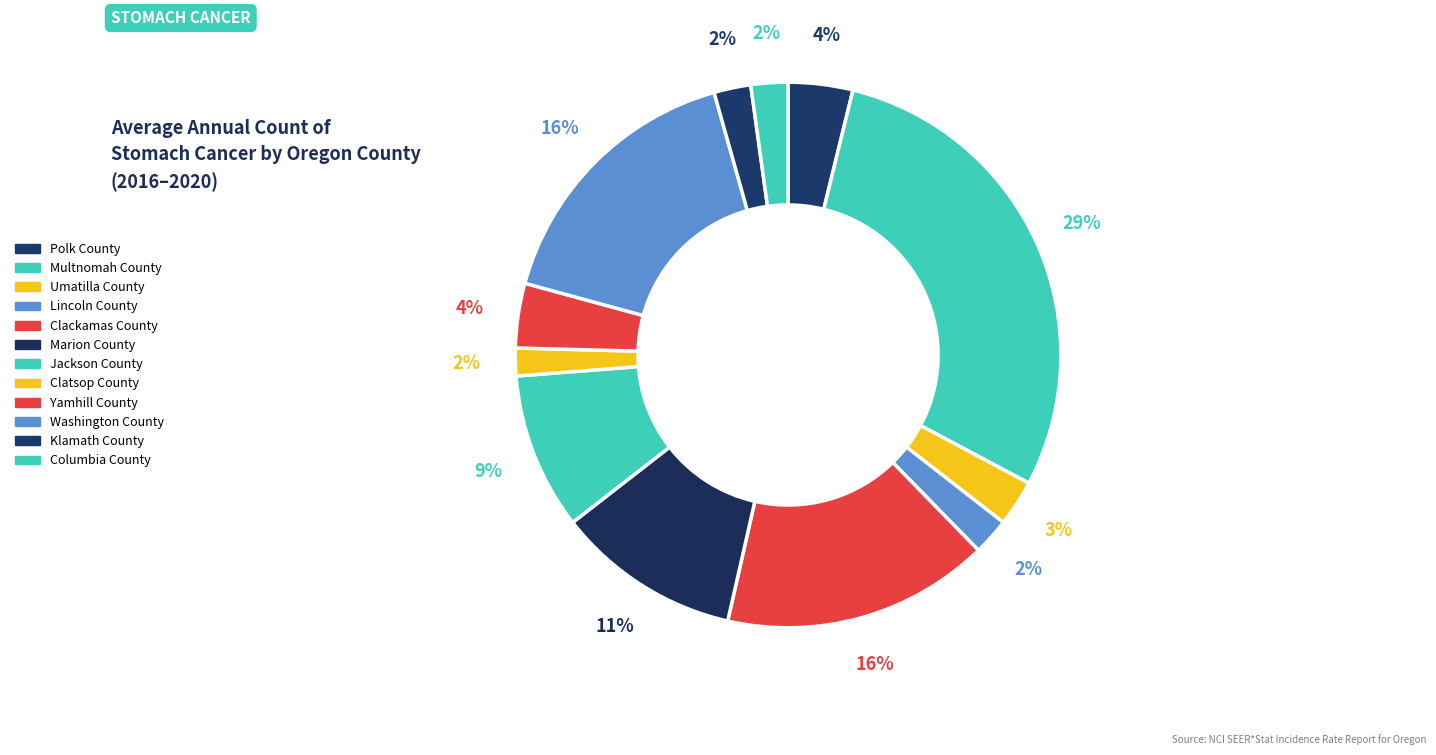

How many slices are in this pie chart?

12